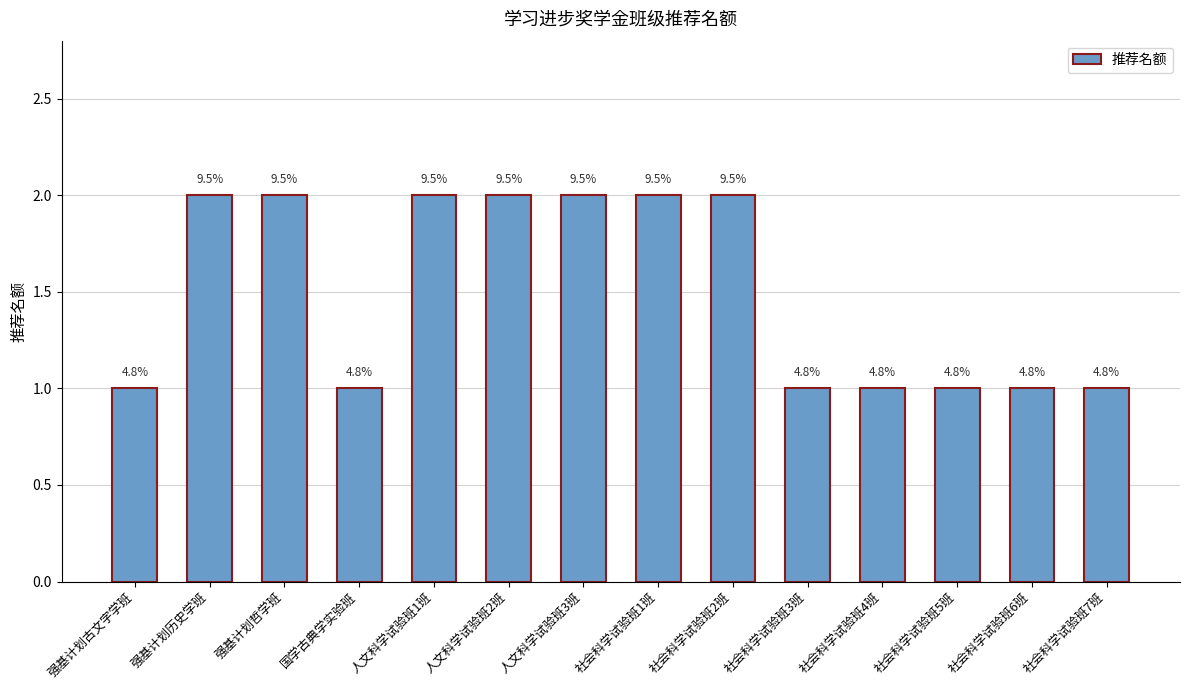

Does the chart contain any negative values?

No